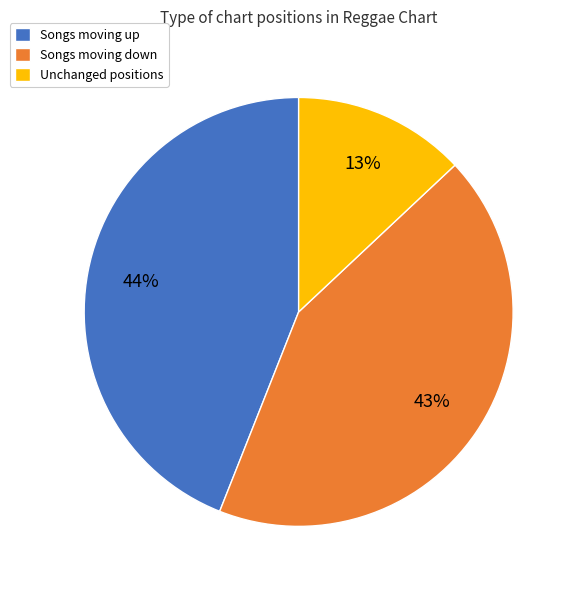

To the nearest percent, what is the difference between the largest and smallest slice percentages?

31%